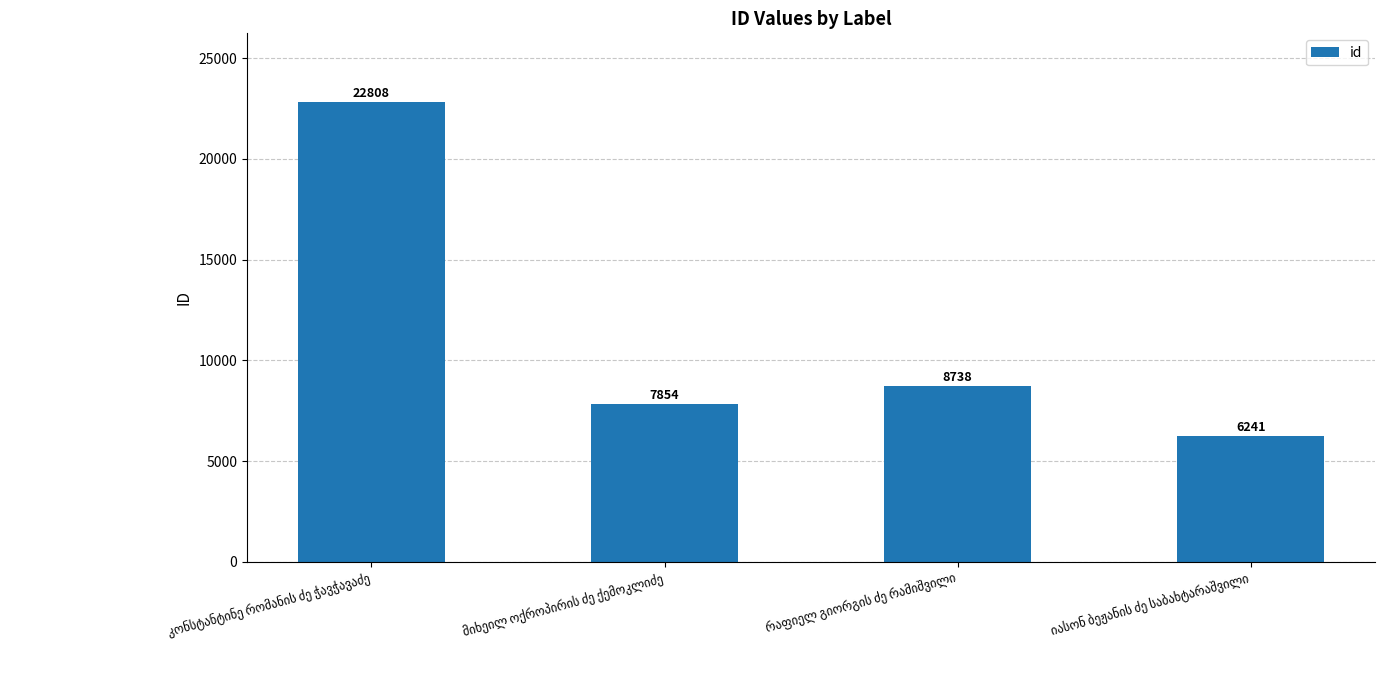

What is the greatest value displayed?

22808